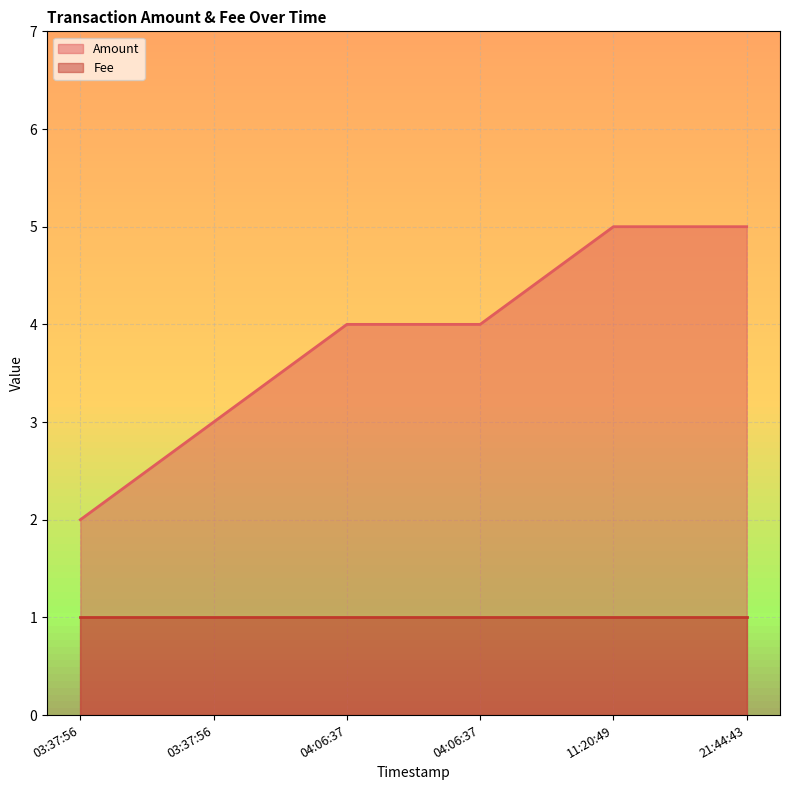

What is the change in value from 04:06:37 to 21:44:43?

+1